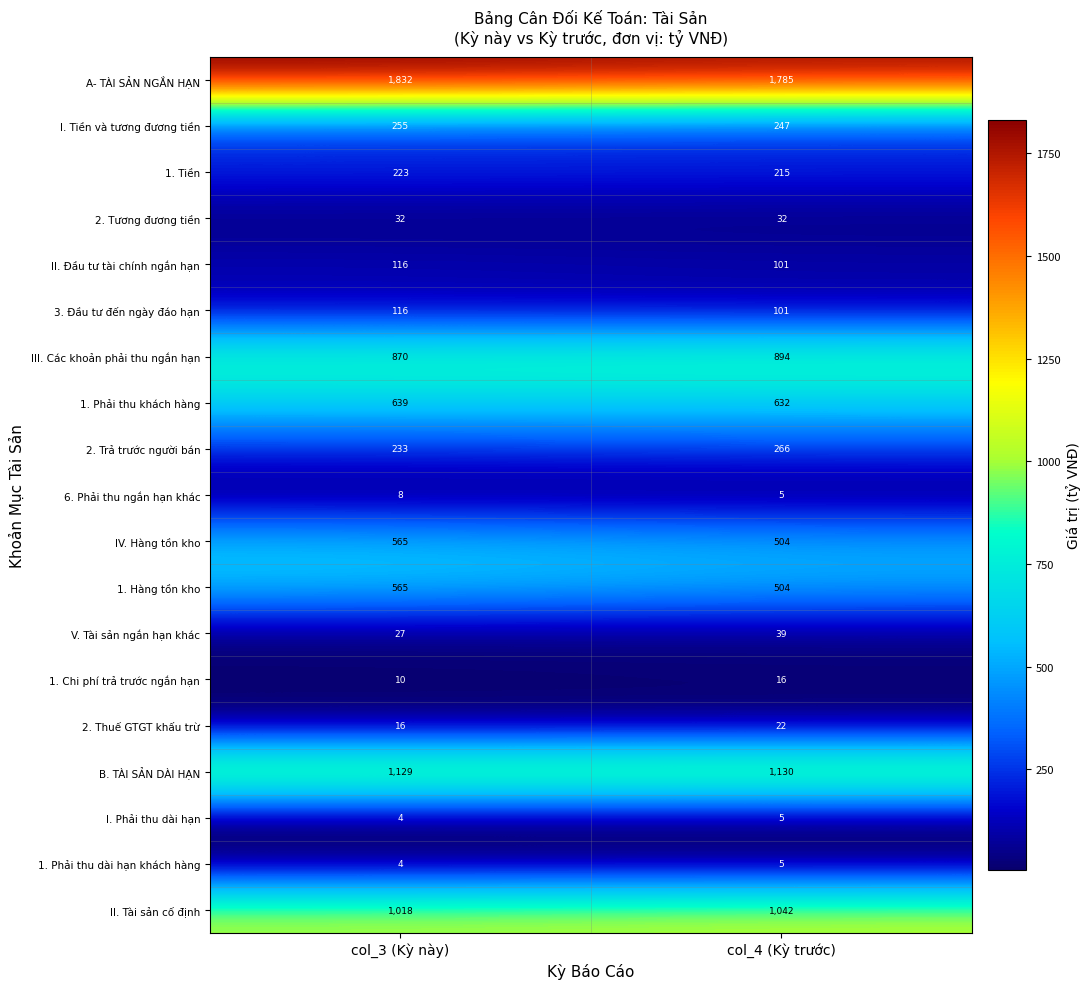

What is the average value of the II. Tài sản cố định series?

1030